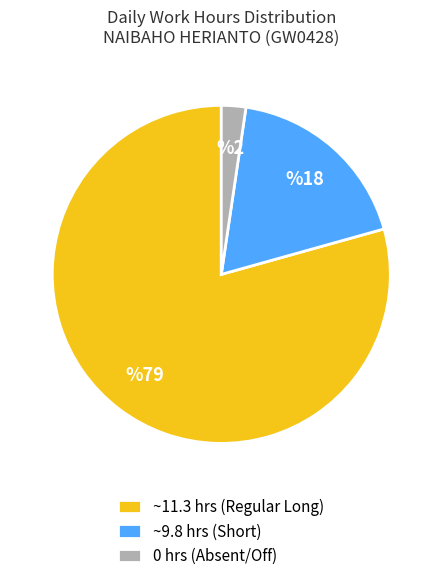

How many segments does this pie chart have?

3